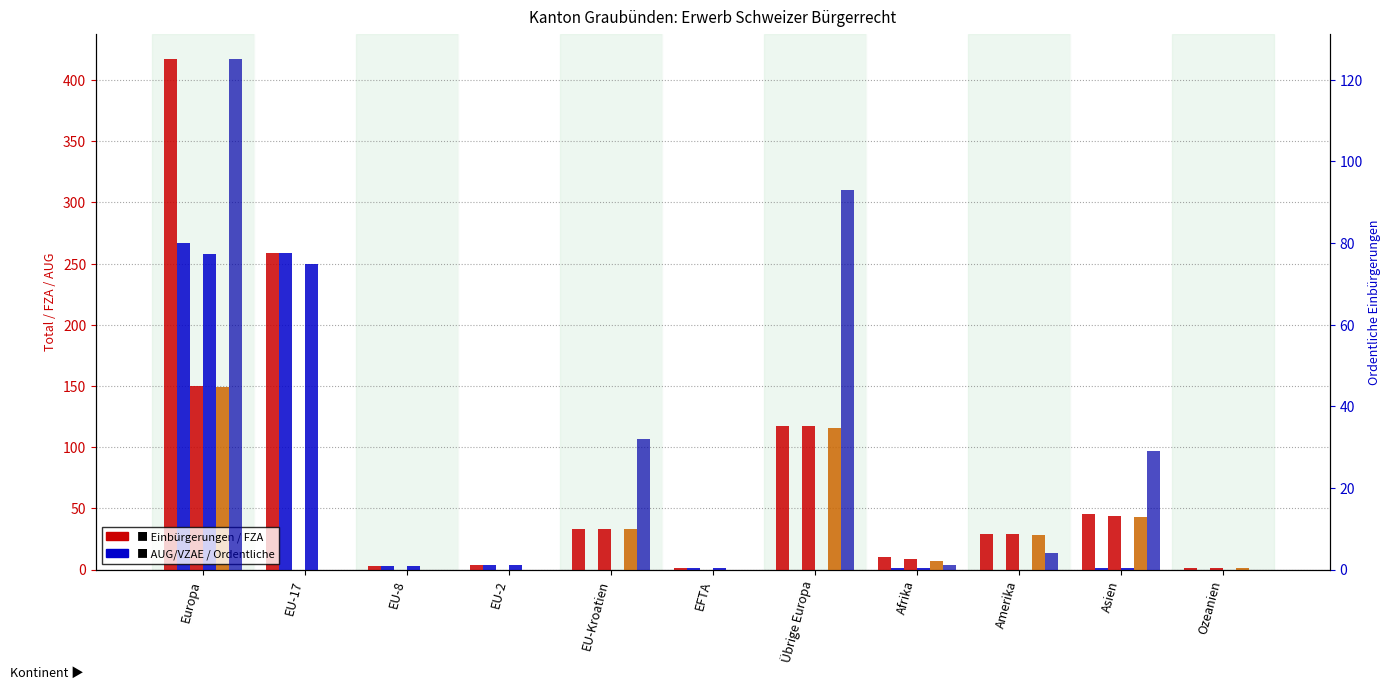

Reading right to left, list all the values displayed in this chart.

Total Erwerb: Ozeanien=1	Asien=45	Amerika=29	Afrika=10	Übrige Europa=117	EFTA=1	EU-Kroatien=33	EU-2=4	EU-8=3	EU-17=259	Europa=417
Total FZA/VEP: Ozeanien=0	Asien=1	Amerika=0	Afrika=1	Übrige Europa=0	EFTA=1	EU-Kroatien=0	EU-2=4	EU-8=3	EU-17=259	Europa=267
Total AUG/VZAE: Ozeanien=1	Asien=44	Amerika=29	Afrika=9	Übrige Europa=117	EFTA=0	EU-Kroatien=33	EU-2=0	EU-8=0	EU-17=0	Europa=150
Einbürgerungen FZA: Ozeanien=0	Asien=1	Amerika=0	Afrika=1	Übrige Europa=0	EFTA=1	EU-Kroatien=0	EU-2=4	EU-8=3	EU-17=250	Europa=258
Einbürgerungen AUG: Ozeanien=1	Asien=43	Amerika=28	Afrika=7	Übrige Europa=116	EFTA=0	EU-Kroatien=33	EU-2=0	EU-8=0	EU-17=0	Europa=149
Ordentliche: Ozeanien=0	Asien=29	Amerika=4	Afrika=1	Übrige Europa=93	EFTA=0	EU-Kroatien=32	EU-2=0	EU-8=0	EU-17=0	Europa=125